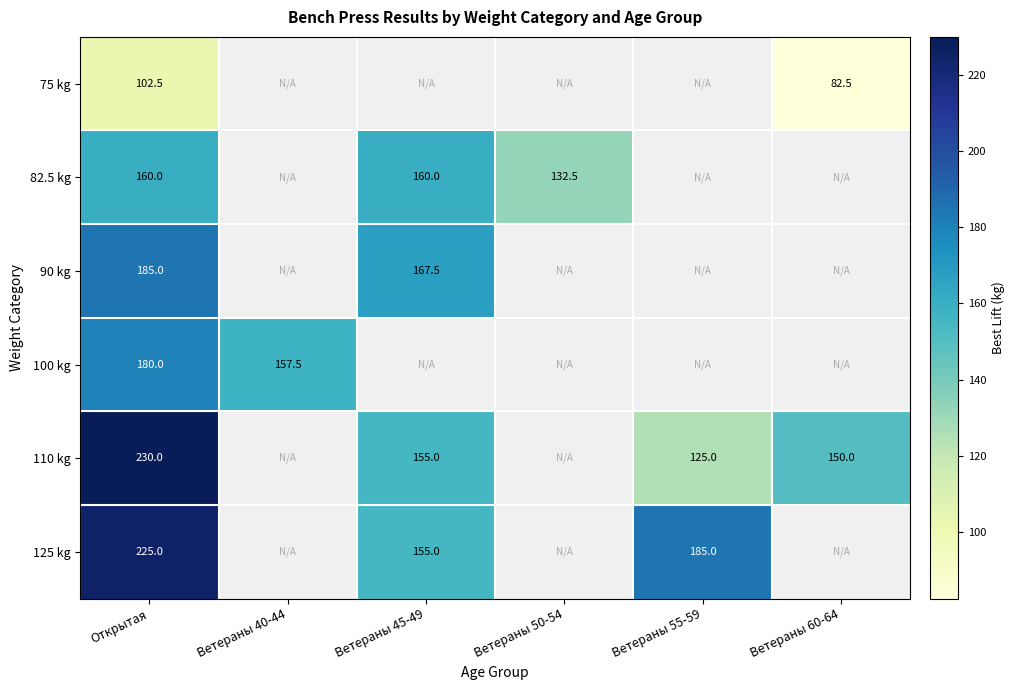

Count the number of categories in the chart.

6